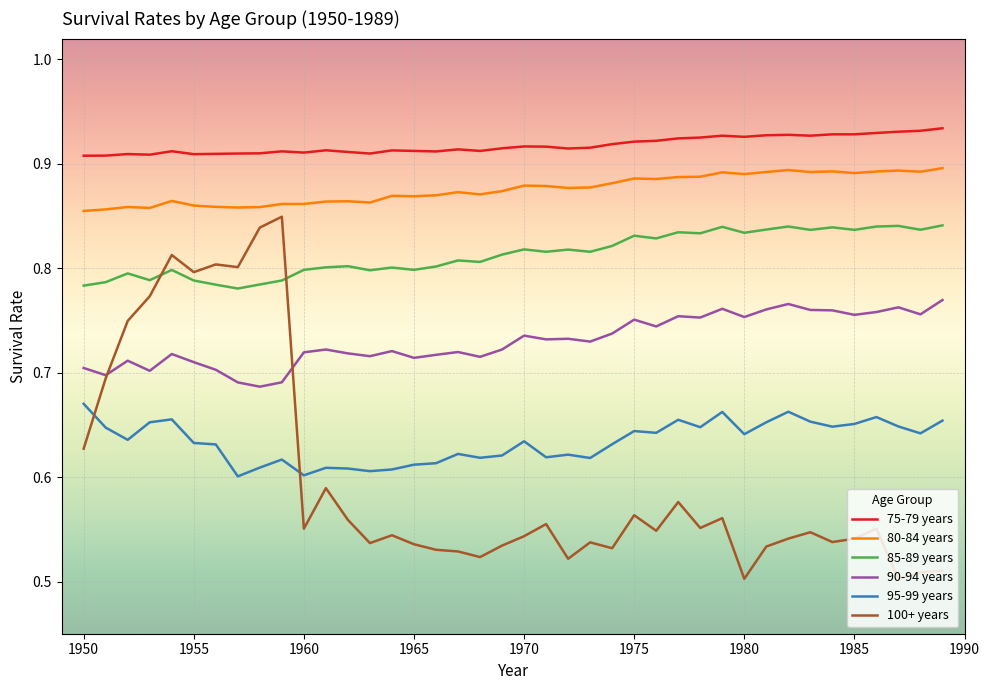

Which series has the largest total across all categories?

75-79 years